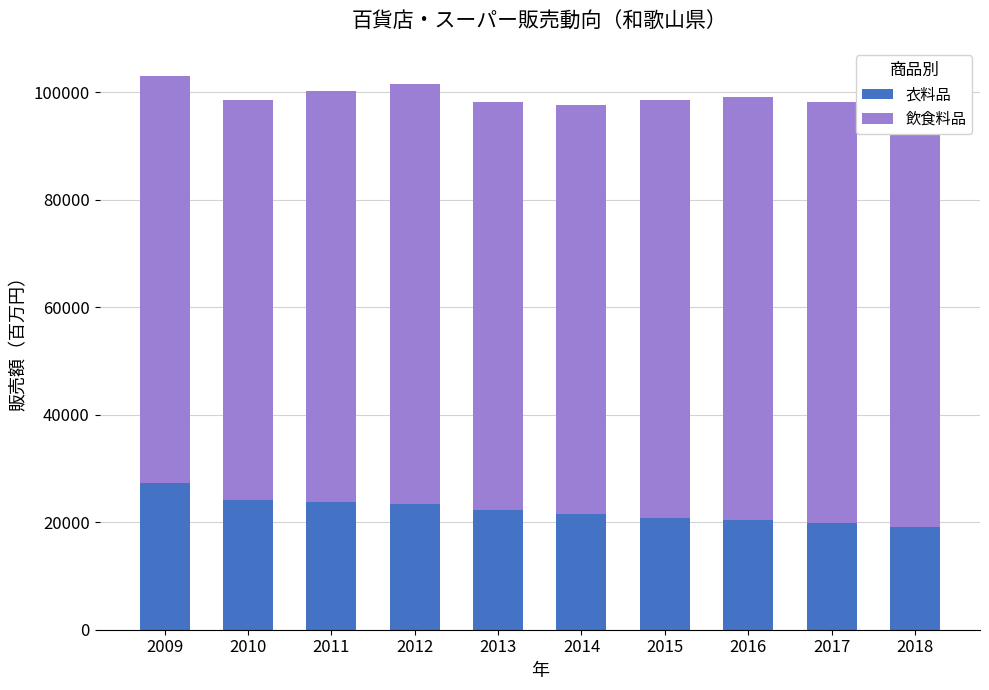

What is the total value across all series at 2016?

99124